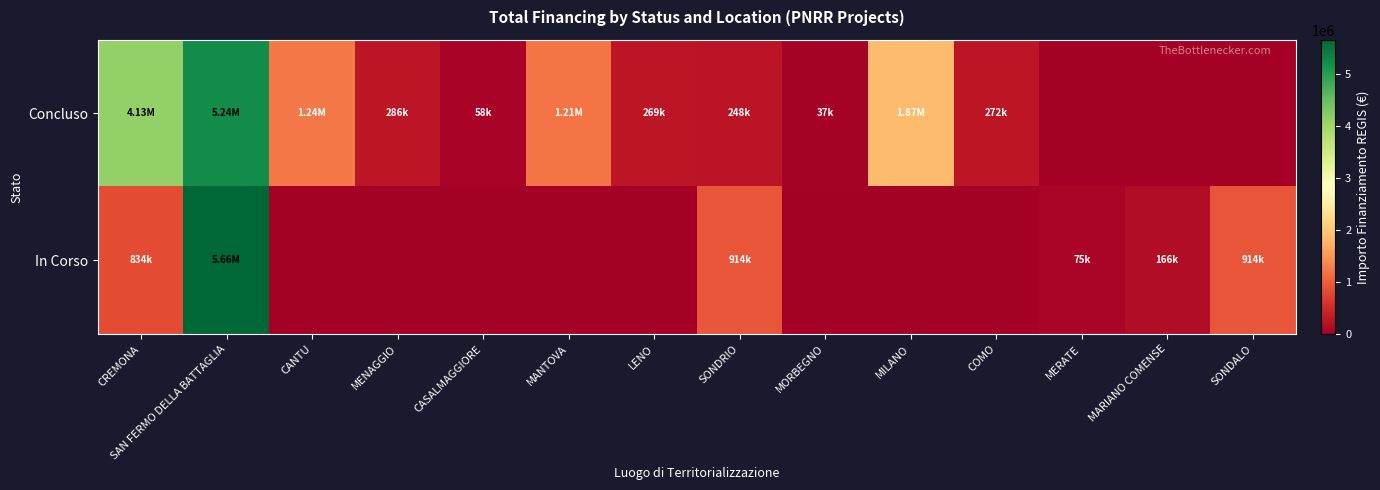

Which category has the highest value across all series?

SAN FERMO DELLA BATTAGLIA